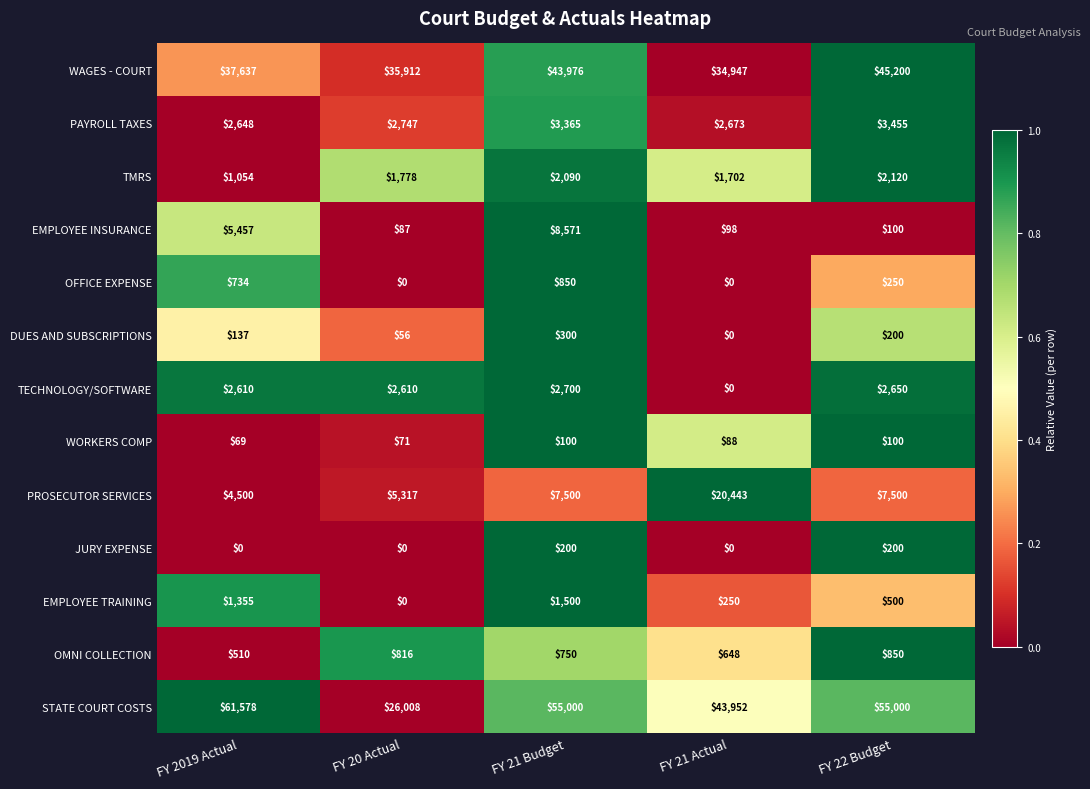

At which category is the sum across all series the highest?

FY 21 Budget